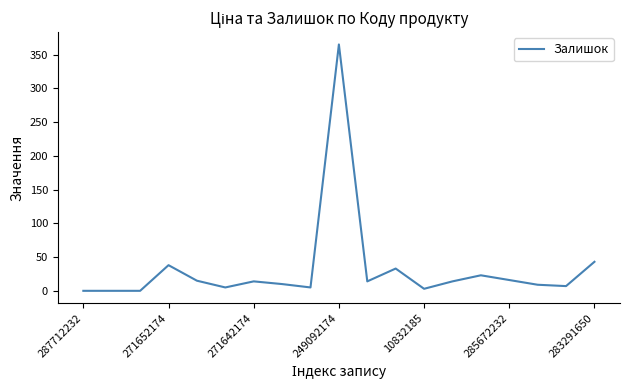

What is the greatest value displayed?

365